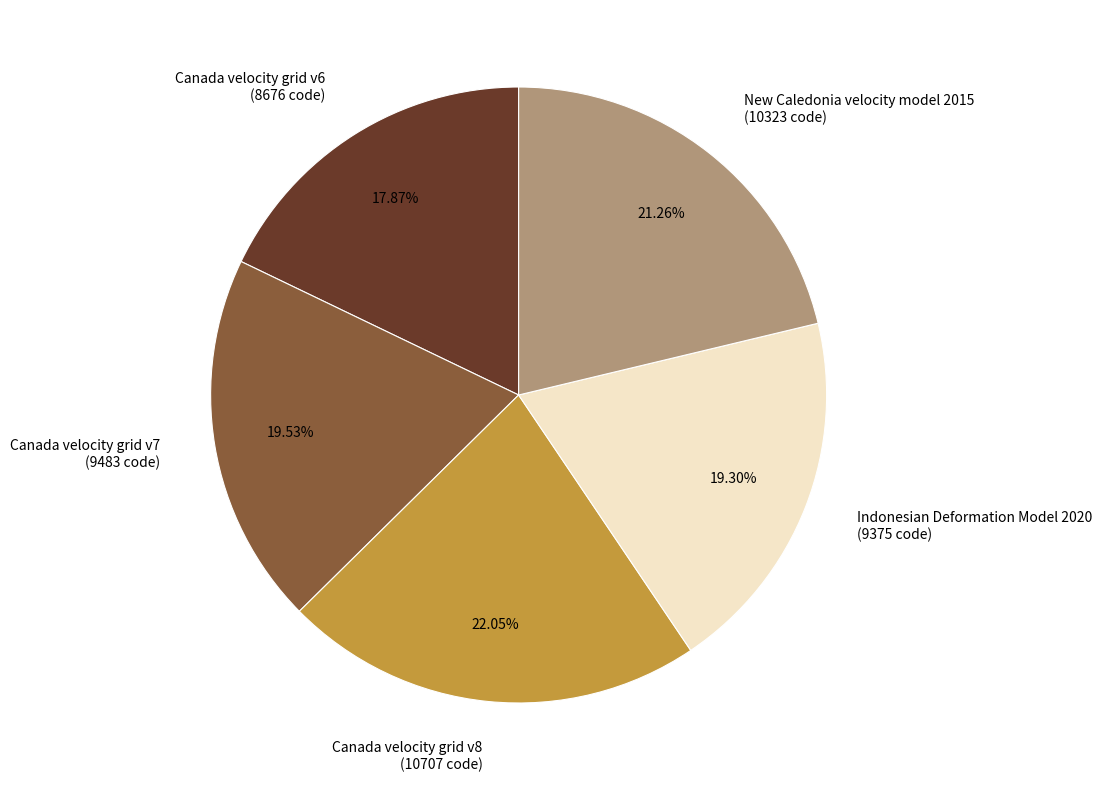

Count the number of slices in the pie.

5